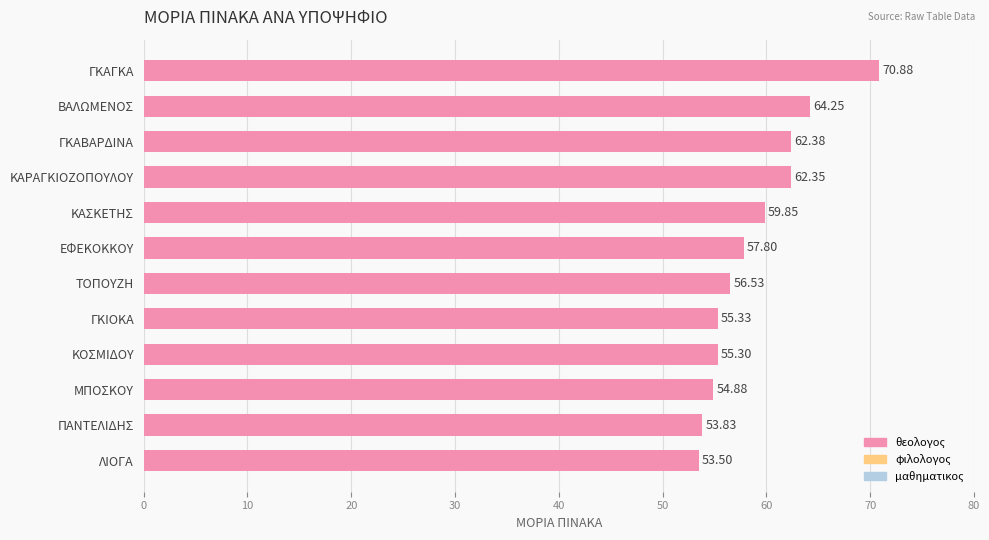

What is the difference between the values at ΚΑΡΑΓΚΙΟΖΟΠΟΥΛΟΥ and ΓΚΑΓΚΑ?

8.5